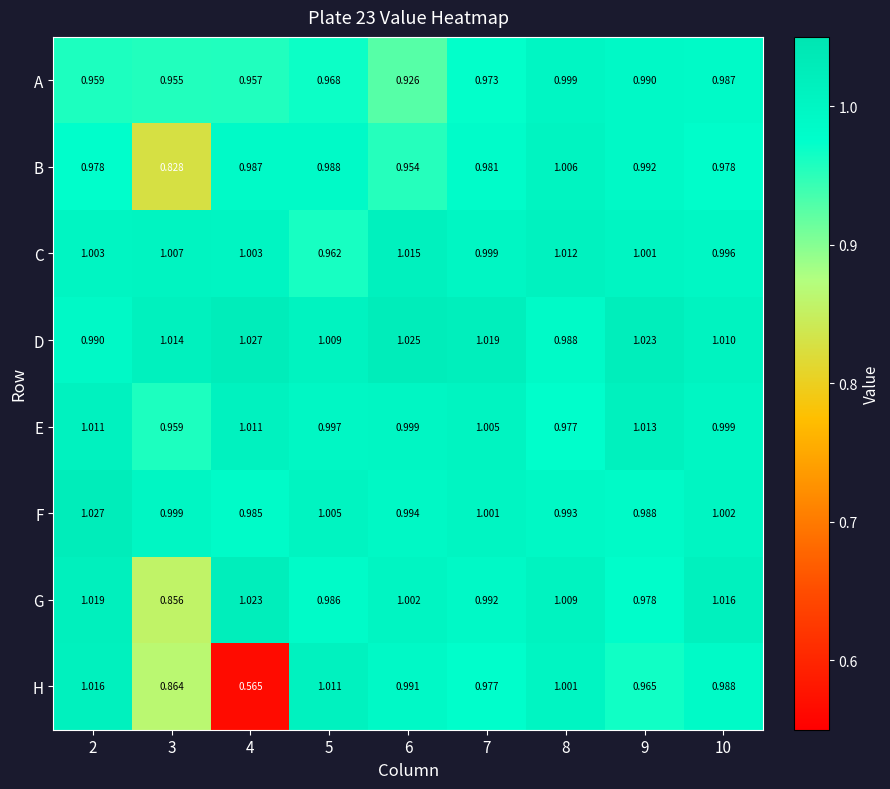

Which label corresponds to the smallest value in the chart?

4